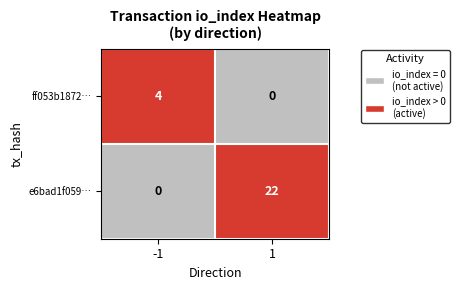

What is the sum of all e6bad1f059… values?

22